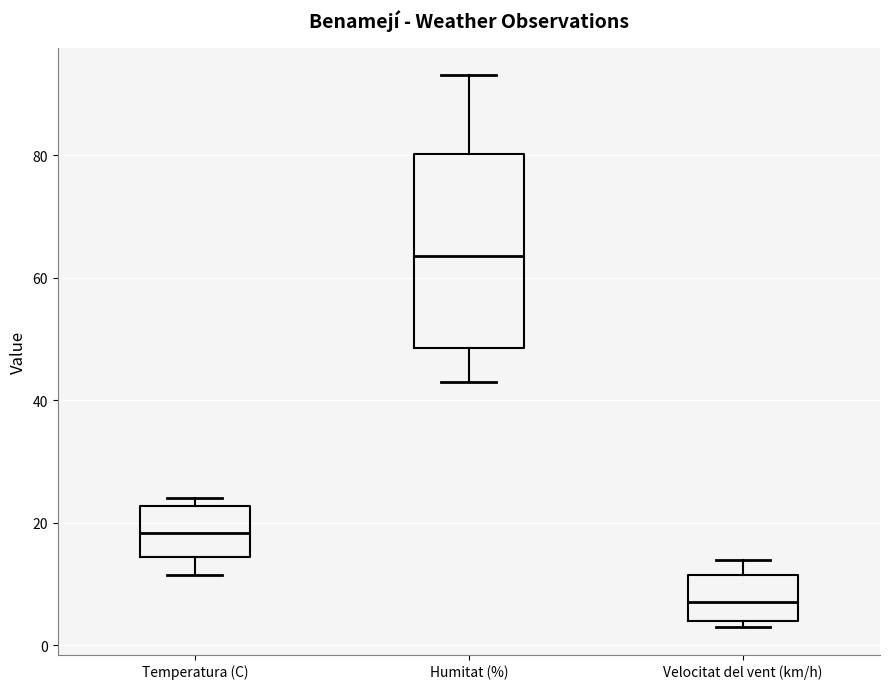

Reading left to right, transcribe this box plot: for each box, give where its median line is, the range the box spans, and where its two whiskers end, as read against the y-axis. The values are not printed on the chart, so give them approximately, as read against the axis.

Temperatura (C): median 18, box 14 to 22, whiskers 12 to 24
Humitat (%): median 64, box 48 to 80, whiskers 44 to 94
Velocitat del vent (km/h): median 8, box 4 to 12, whiskers 4 (just below the box's lower edge) to 14